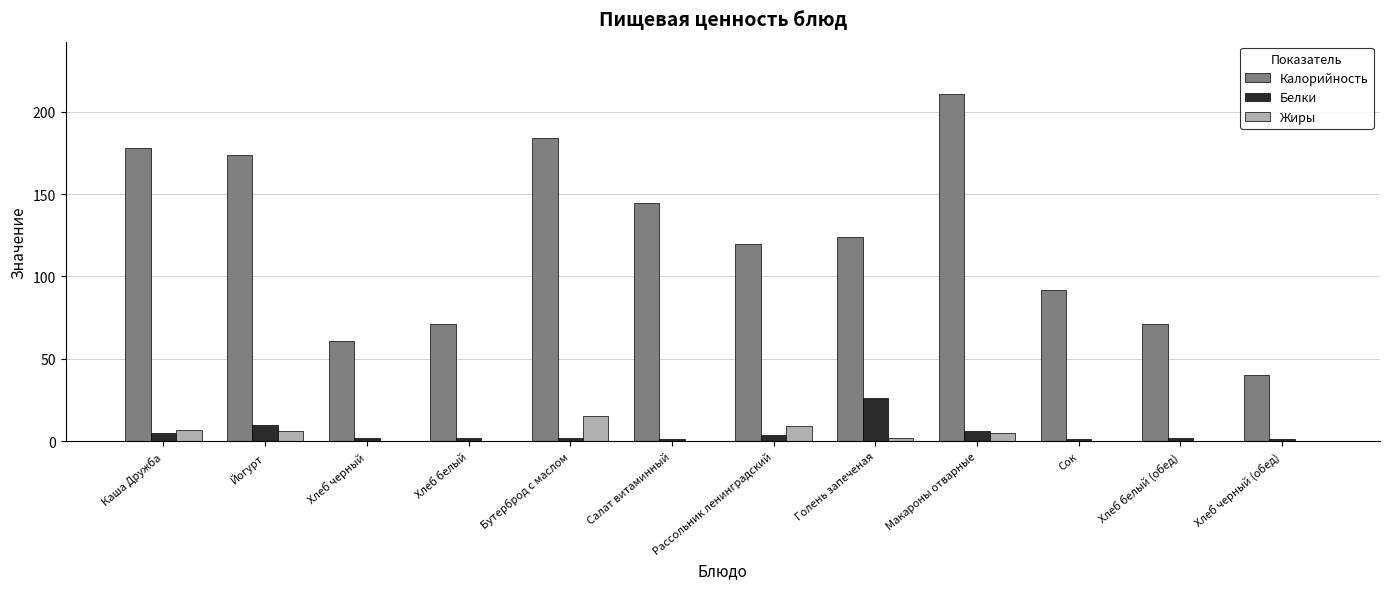

True or false: Калорийность has a value of 42.3 at Хлеб черный.

False